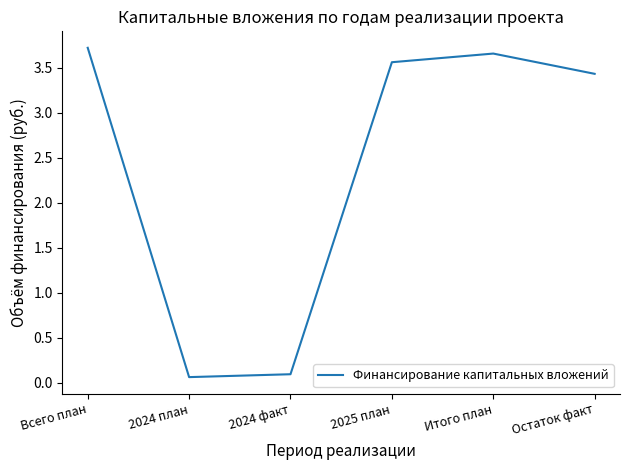

Between 2024 план and 2025 план, which is larger?

2025 план